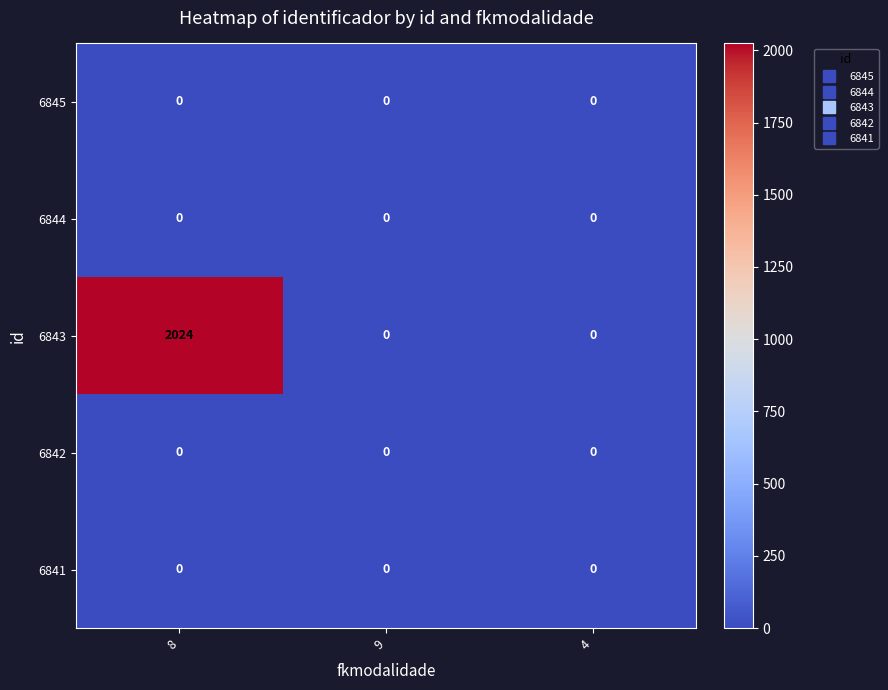

Reading left to right, list all the values displayed in this chart.

6845: 0	0	0
6844: 0	0	0
6843: 2024	0	0
6842: 0	0	0
6841: 0	0	0